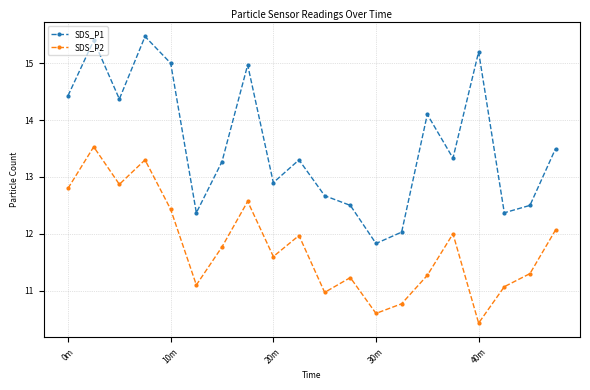

What are all the series names shown in the legend?

SDS_P1, SDS_P2